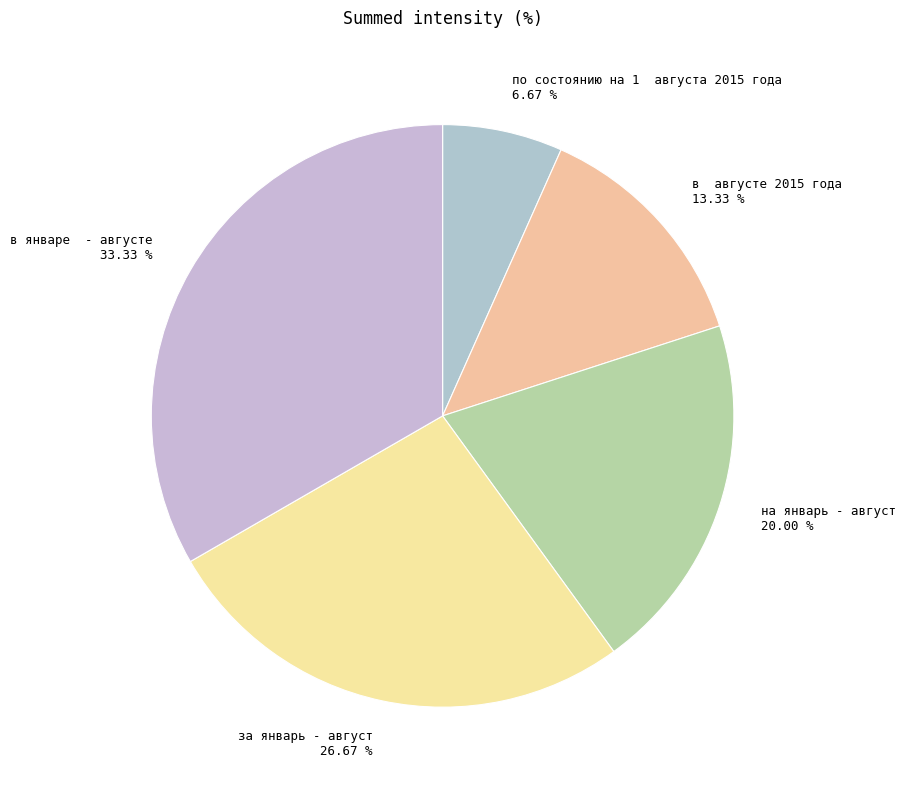

Which category has the smallest portion of the pie?

по состоянию на 1 августа 2015 года